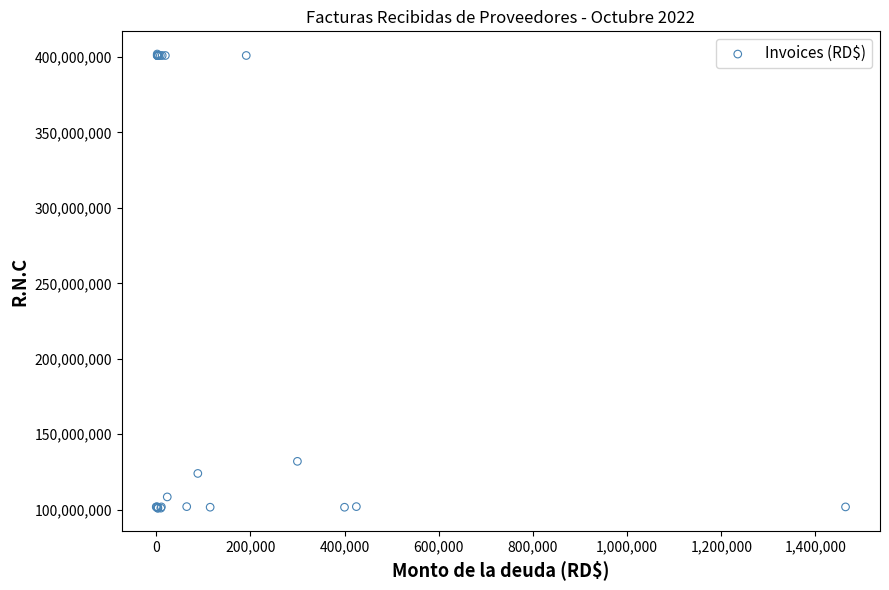

What Y value in the scatter plot is closest to 251501970?

132026373